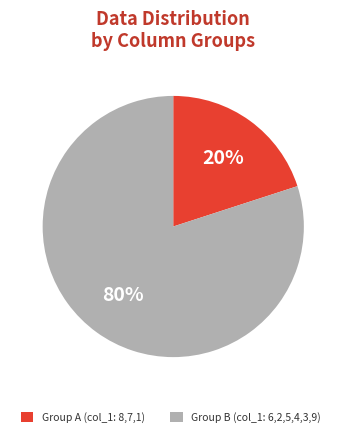

To the nearest percent, what portion does Group A (col_1: 8,7,1) represent?

20%